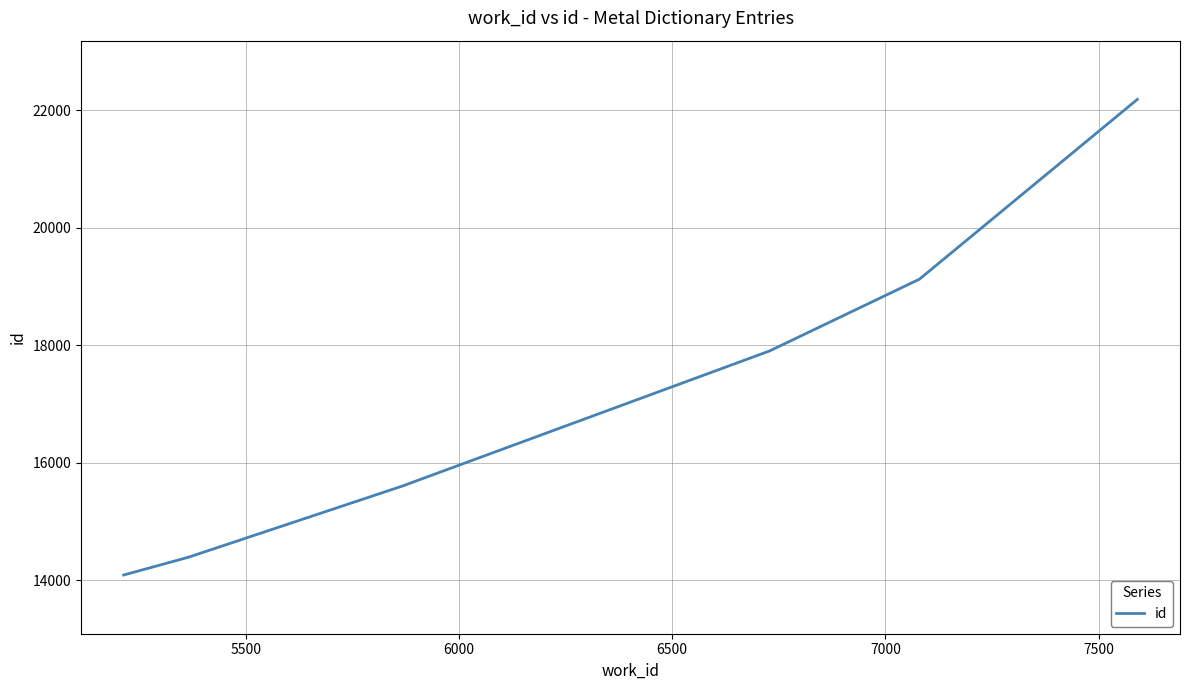

What is the minimum value shown in the chart?

14089